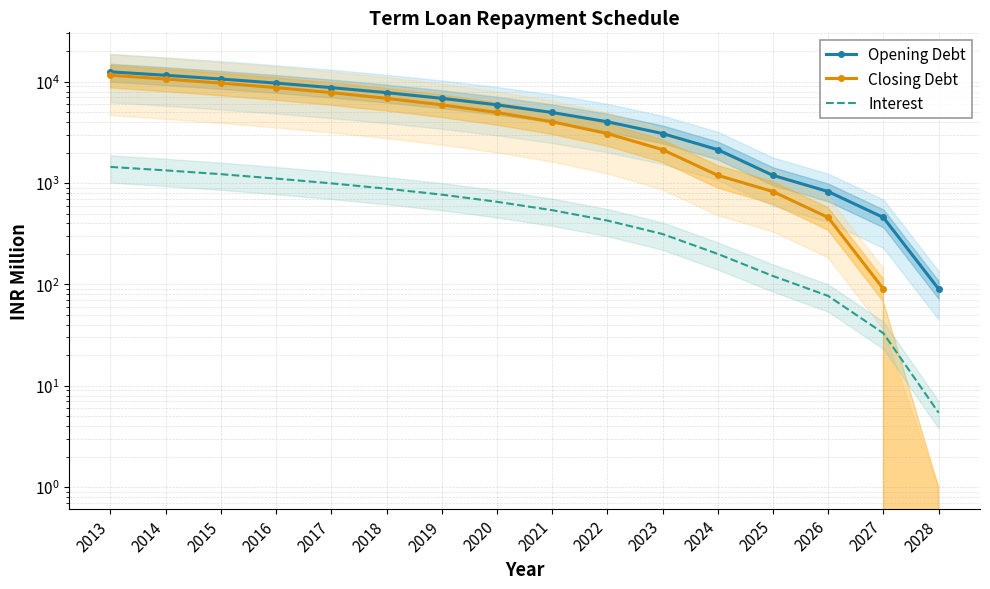

Read the Closing Debt value at 2016.

8759.9